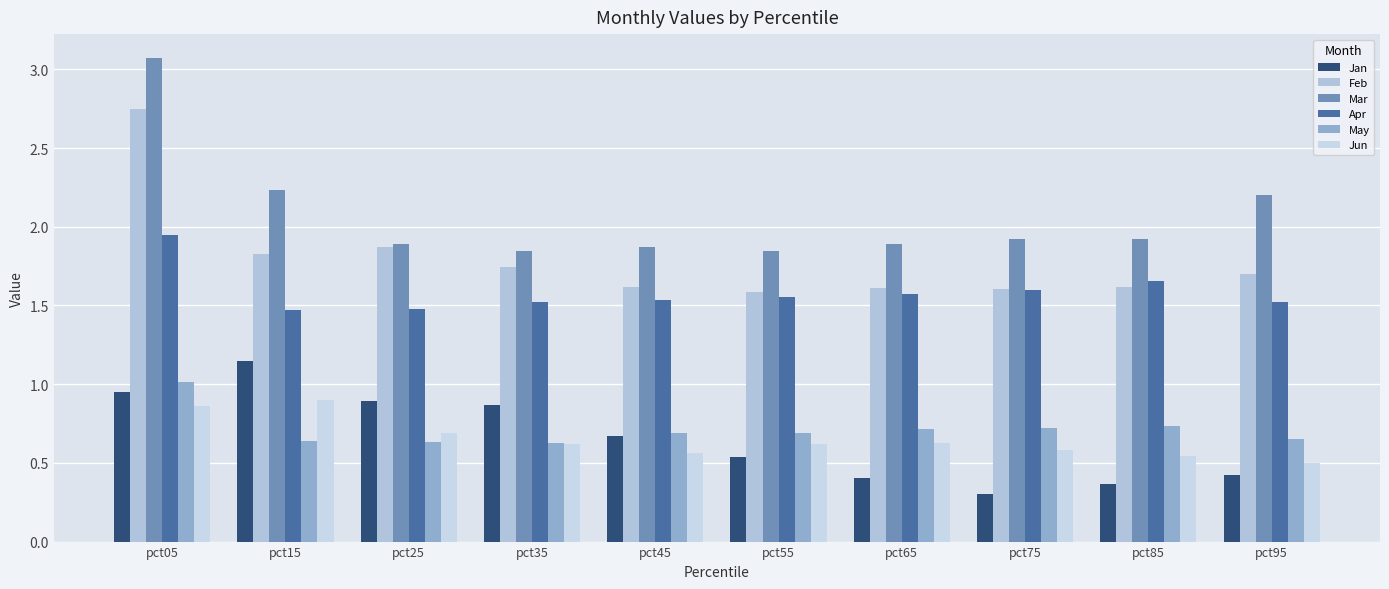

Which category has the lowest value across all series?

pct75